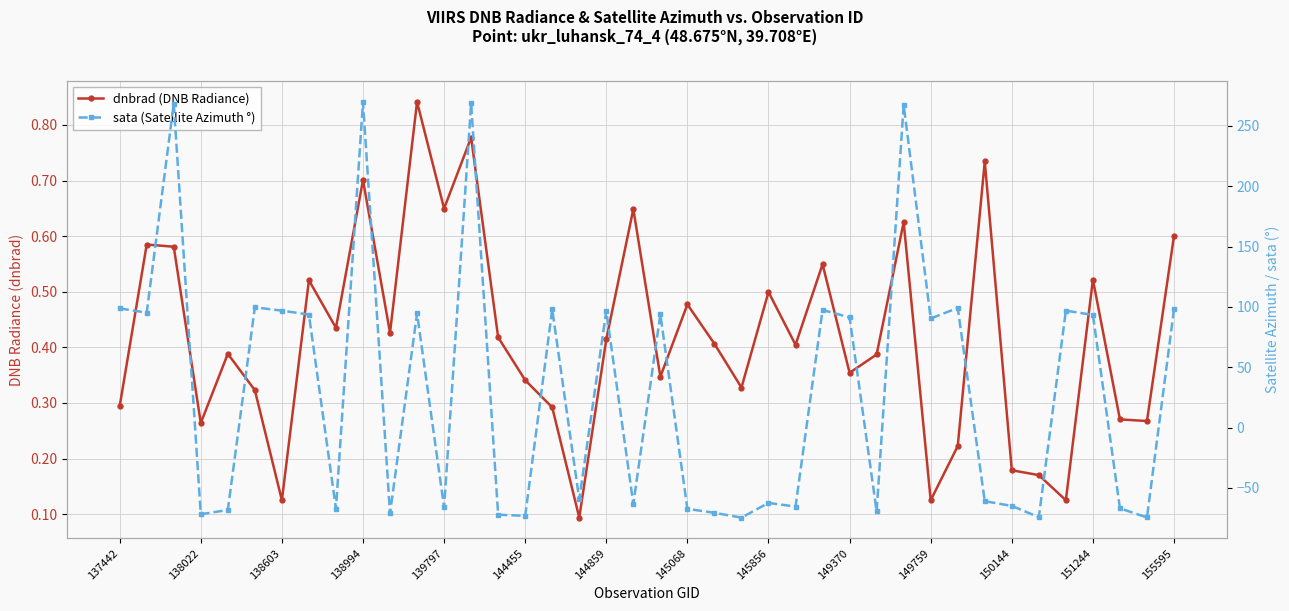

Reading left to right, what are all the values shown in this chart?

dnbrad (DNB Radiance): 0.3	0.6	0.6	0.3	0.4	0.3	0.1	0.5	0.4	0.7	0.4	0.8	0.6	0.8	0.4	0.3	0.3	0.1	0.4	0.6	0.3	0.5	0.4	0.3	0.5	0.4	0.5	0.4	0.4	0.6	0.1	0.2	0.7	0.2	0.2	0.1	0.5	0.3	0.3	0.6
sata (Satellite Azimuth °): 98.9	95.3	268.5	-71.8	-68.2	99.7	97.0	93.7	-67.1	270.0	-71.1	94.7	-66.1	268.7	-72.1	-73.1	98.1	-59.5	96.7	-63.2	93.8	-67.3	-70.6	-74.6	-62.4	-65.4	97.5	91.4	-69.4	267.5	90.5	99.2	-61.0	-64.9	-74.2	97.0	93.4	-66.9	-74.4	98.1